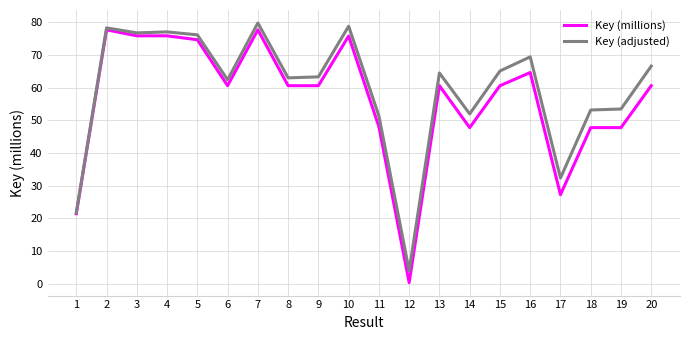

At 19, list the series in order from largest to smallest.

Key (adjusted), Key (millions)